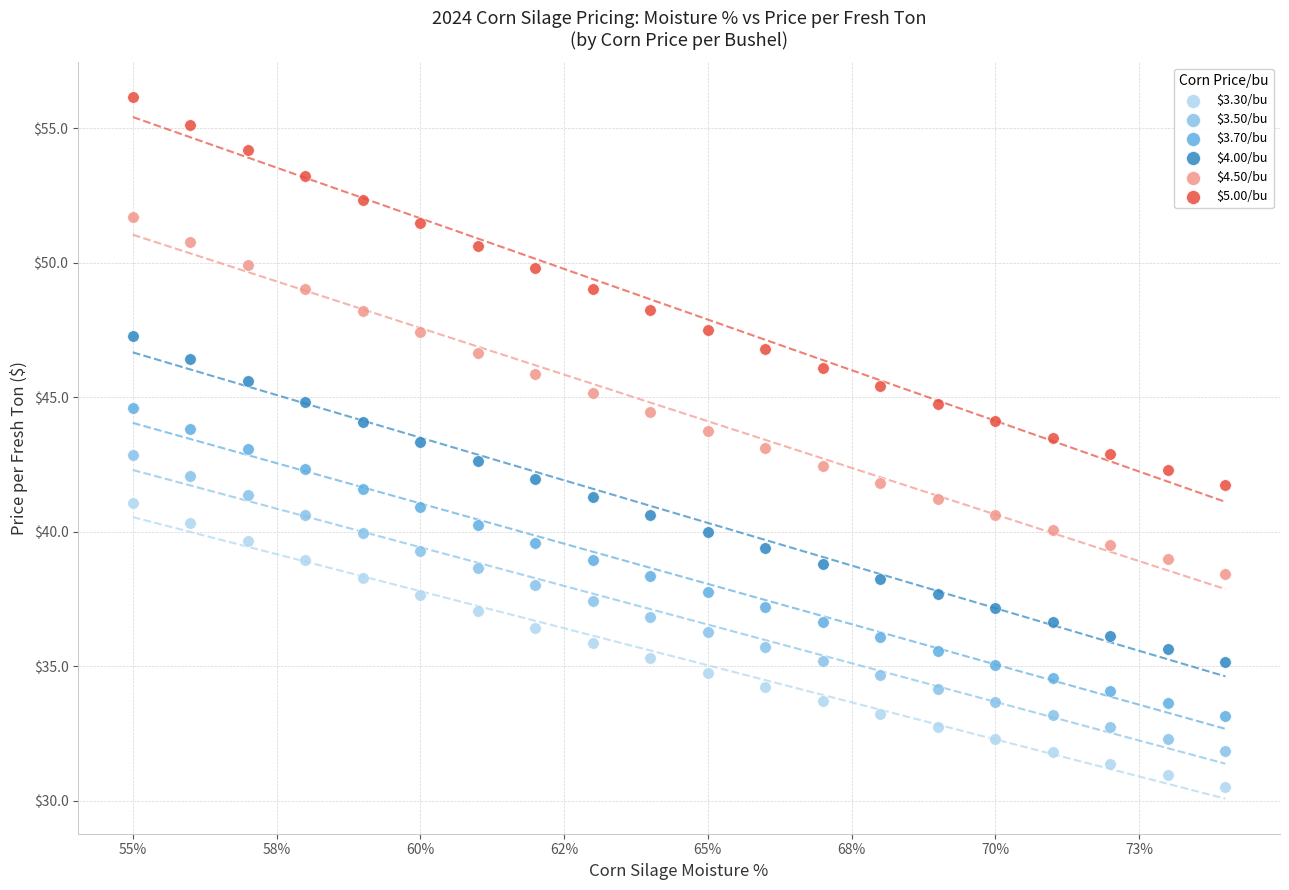

Across all data points, what is the range of Y values (max minus min)?

25.6